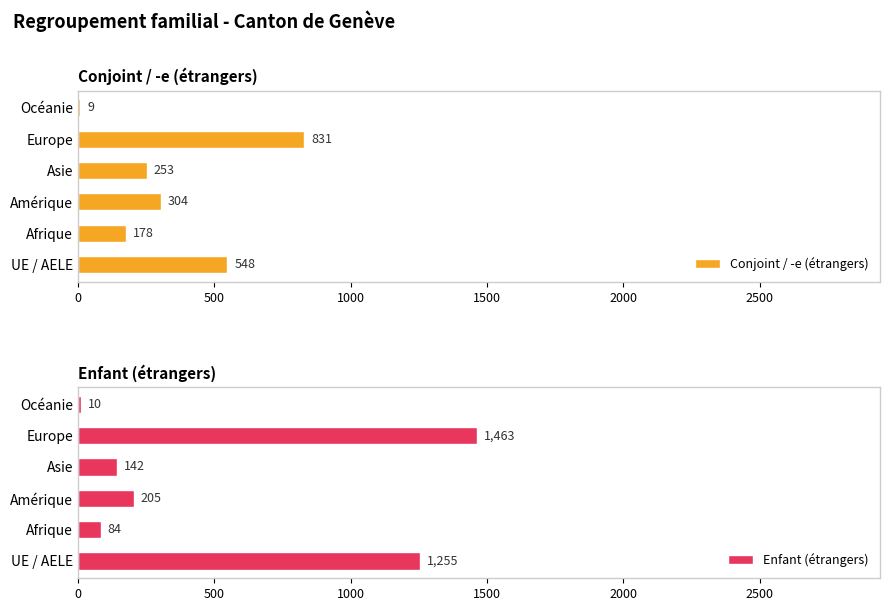

Rank the series by their average value, from lowest to highest.

Conjoint / -e (étrangers), Enfant (étrangers)